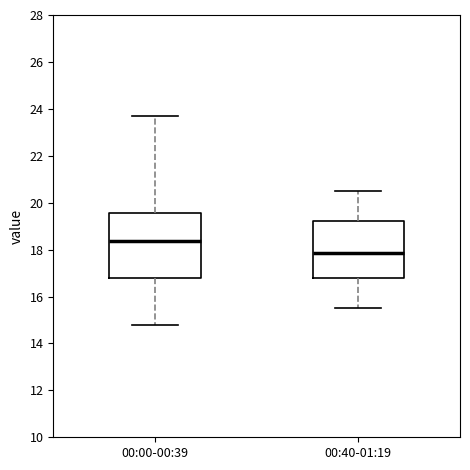

Reading left to right, read every box against the y-axis: the position of its median line, the range the box covers, and the ends of its whiskers. The values are not printed on the chart, so give them approximately, as read against the axis.

00:00-00:39: median 18.4, box 16.8 to 19.6, whiskers 14.8 to 23.8
00:40-01:19: median 17.8, box 16.8 to 19.2, whiskers 15.6 to 20.6